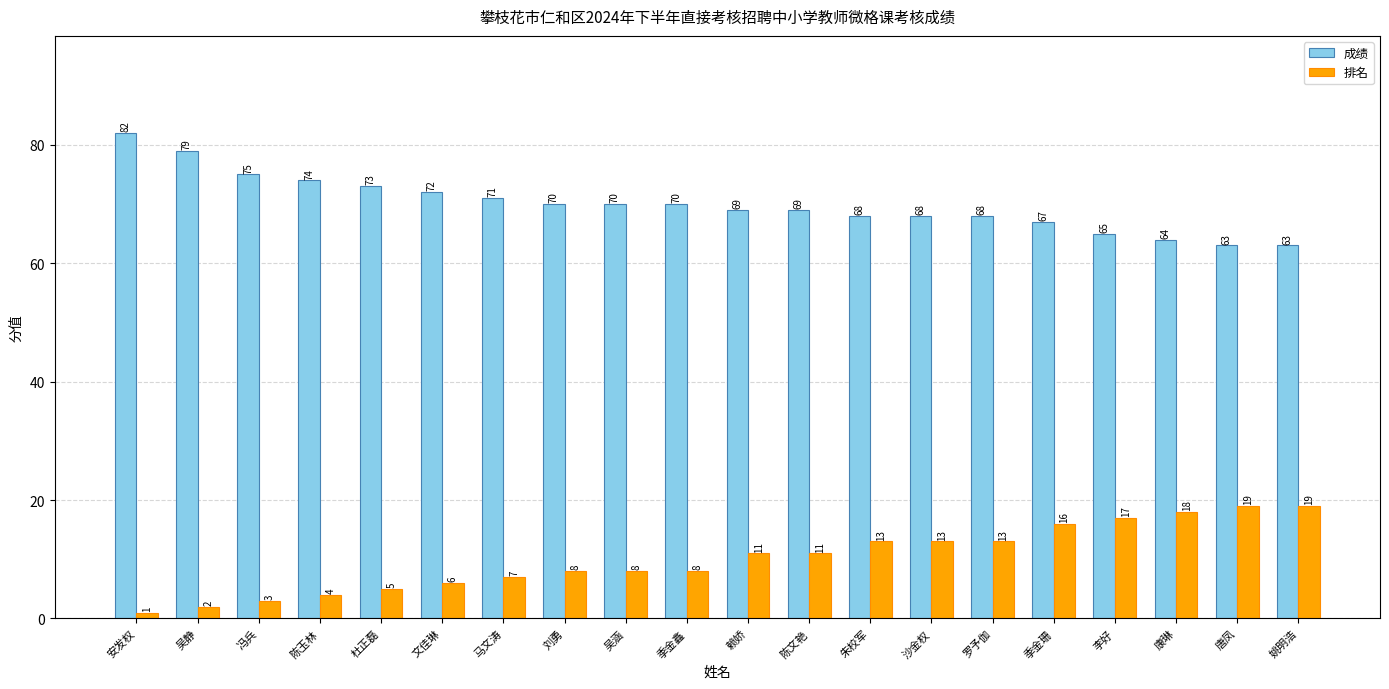

What are all the series names shown in the legend?

成绩, 排名